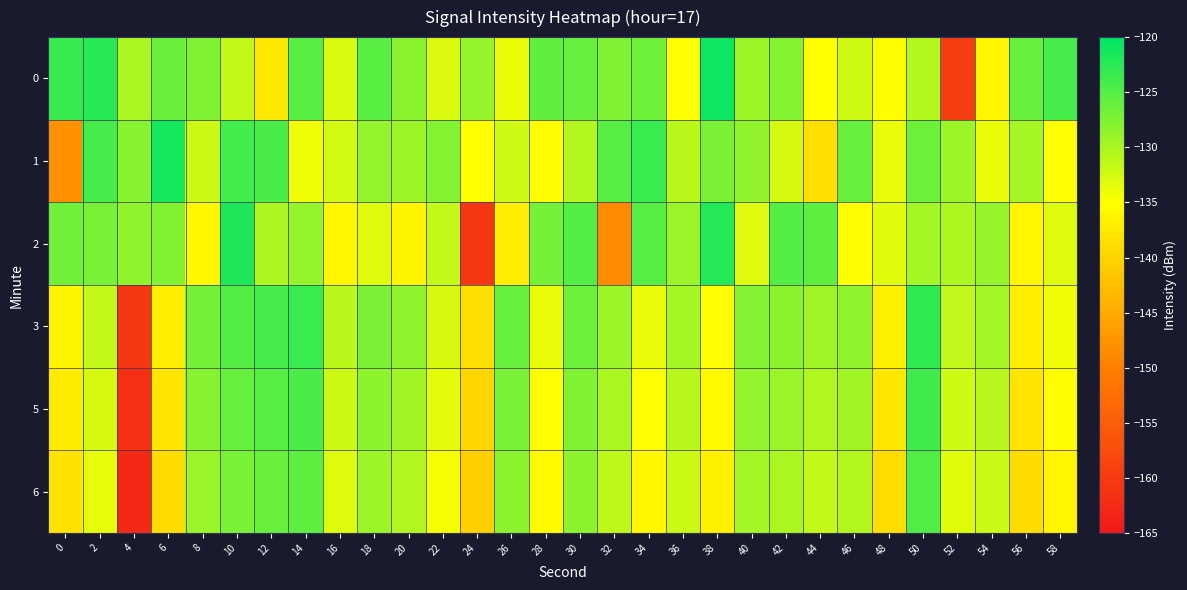

At 46, list the series in order from smallest to largest.

2, 0, 6, 5, 3, 1